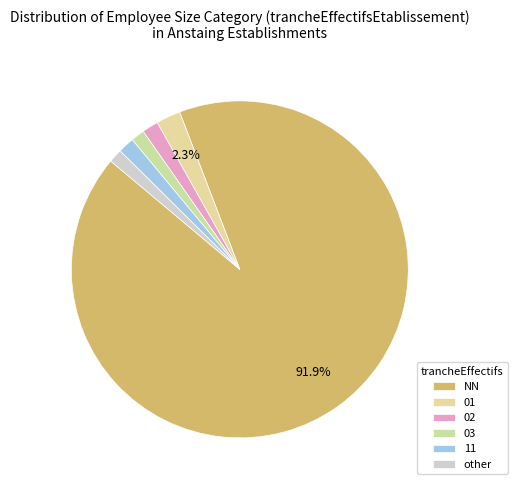

How many segments does this pie chart have?

6